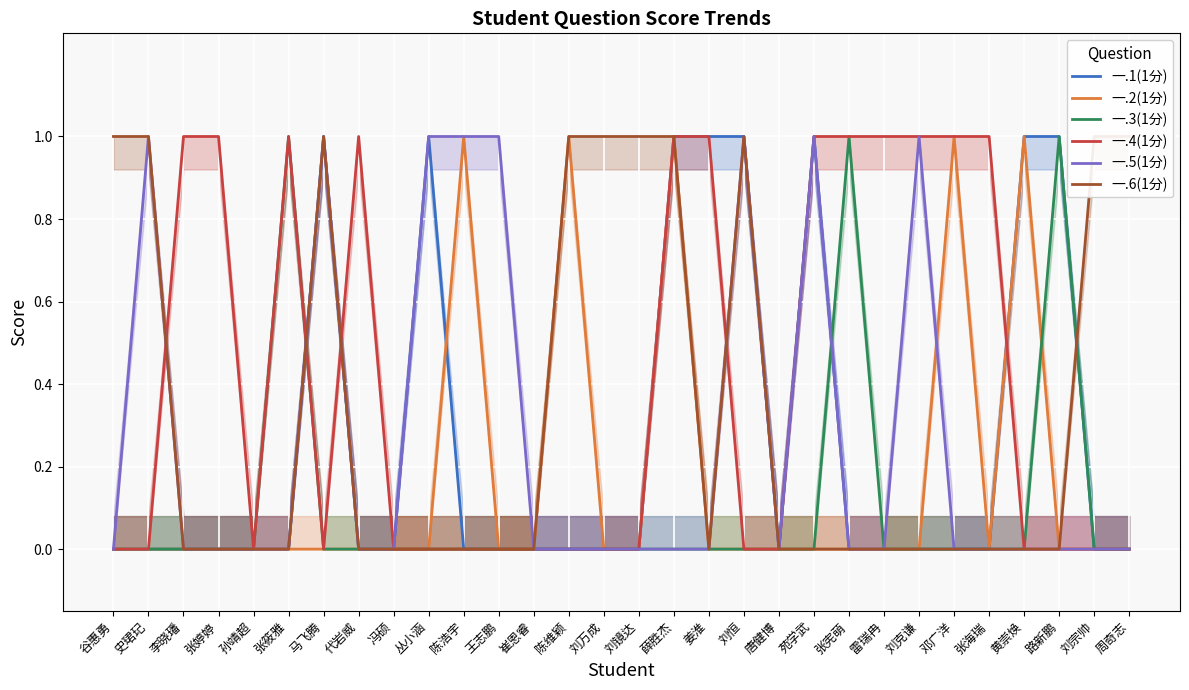

Reading right to left, list all the values displayed in this chart.

一.1(1分): 周奇志=0	刘宗帅=0	路新鹏=1	黄崇焕=1	张海瑞=0	邓广洋=0	刘克谦=0	雷瑞冉=0	张宪萌=0	苑学武=1	唐健博=0	刘恒=1	姜淮=1	薛胜杰=1	刘镜达=0	刘万成=0	陈维颖=0	崔恩睿=0	王志鹏=0	陈浩宇=0	丛小涵=1	冯硕=0	代岩威=0	马飞腾=1	张筱雅=0	孙靖超=0	张婷婷=0	李晓璠=0	史珺玘=0	谷惠勇=0
一.2(1分): 周奇志=0	刘宗帅=0	路新鹏=0	黄崇焕=1	张海瑞=0	邓广洋=1	刘克谦=0	雷瑞冉=0	张宪萌=0	苑学武=0	唐健博=0	刘恒=0	姜淮=0	薛胜杰=1	刘镜达=0	刘万成=0	陈维颖=1	崔恩睿=0	王志鹏=0	陈浩宇=1	丛小涵=0	冯硕=0	代岩威=0	马飞腾=0	张筱雅=0	孙靖超=0	张婷婷=0	李晓璠=0	史珺玘=0	谷惠勇=0
一.3(1分): 周奇志=0	刘宗帅=0	路新鹏=1	黄崇焕=0	张海瑞=0	邓广洋=0	刘克谦=0	雷瑞冉=0	张宪萌=1	苑学武=0	唐健博=0	刘恒=0	姜淮=0	薛胜杰=0	刘镜达=0	刘万成=0	陈维颖=0	崔恩睿=0	王志鹏=0	陈浩宇=0	丛小涵=0	冯硕=0	代岩威=0	马飞腾=0	张筱雅=1	孙靖超=0	张婷婷=0	李晓璠=0	史珺玘=0	谷惠勇=0
一.4(1分): 周奇志=0	刘宗帅=0	路新鹏=0	黄崇焕=0	张海瑞=1	邓广洋=1	刘克谦=1	雷瑞冉=1	张宪萌=1	苑学武=1	唐健博=0	刘恒=0	姜淮=1	薛胜杰=1	刘镜达=0	刘万成=0	陈维颖=0	崔恩睿=0	王志鹏=0	陈浩宇=0	丛小涵=0	冯硕=0	代岩威=1	马飞腾=0	张筱雅=1	孙靖超=0	张婷婷=1	李晓璠=1	史珺玘=0	谷惠勇=0
一.5(1分): 周奇志=0	刘宗帅=0	路新鹏=0	黄崇焕=0	张海瑞=0	邓广洋=0	刘克谦=1	雷瑞冉=0	张宪萌=0	苑学武=1	唐健博=0	刘恒=1	姜淮=0	薛胜杰=0	刘镜达=0	刘万成=0	陈维颖=0	崔恩睿=0	王志鹏=1	陈浩宇=1	丛小涵=1	冯硕=0	代岩威=0	马飞腾=1	张筱雅=0	孙靖超=0	张婷婷=0	李晓璠=0	史珺玘=1	谷惠勇=0
一.6(1分): 周奇志=1	刘宗帅=1	路新鹏=0	黄崇焕=0	张海瑞=0	邓广洋=0	刘克谦=0	雷瑞冉=0	张宪萌=0	苑学武=0	唐健博=0	刘恒=1	姜淮=0	薛胜杰=1	刘镜达=1	刘万成=1	陈维颖=1	崔恩睿=0	王志鹏=0	陈浩宇=0	丛小涵=0	冯硕=0	代岩威=0	马飞腾=1	张筱雅=0	孙靖超=0	张婷婷=0	李晓璠=0	史珺玘=1	谷惠勇=1